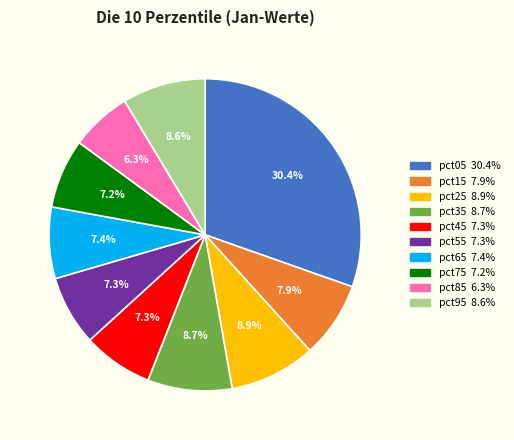

Do pct45 and pct05 together represent more than half of the pie?

No